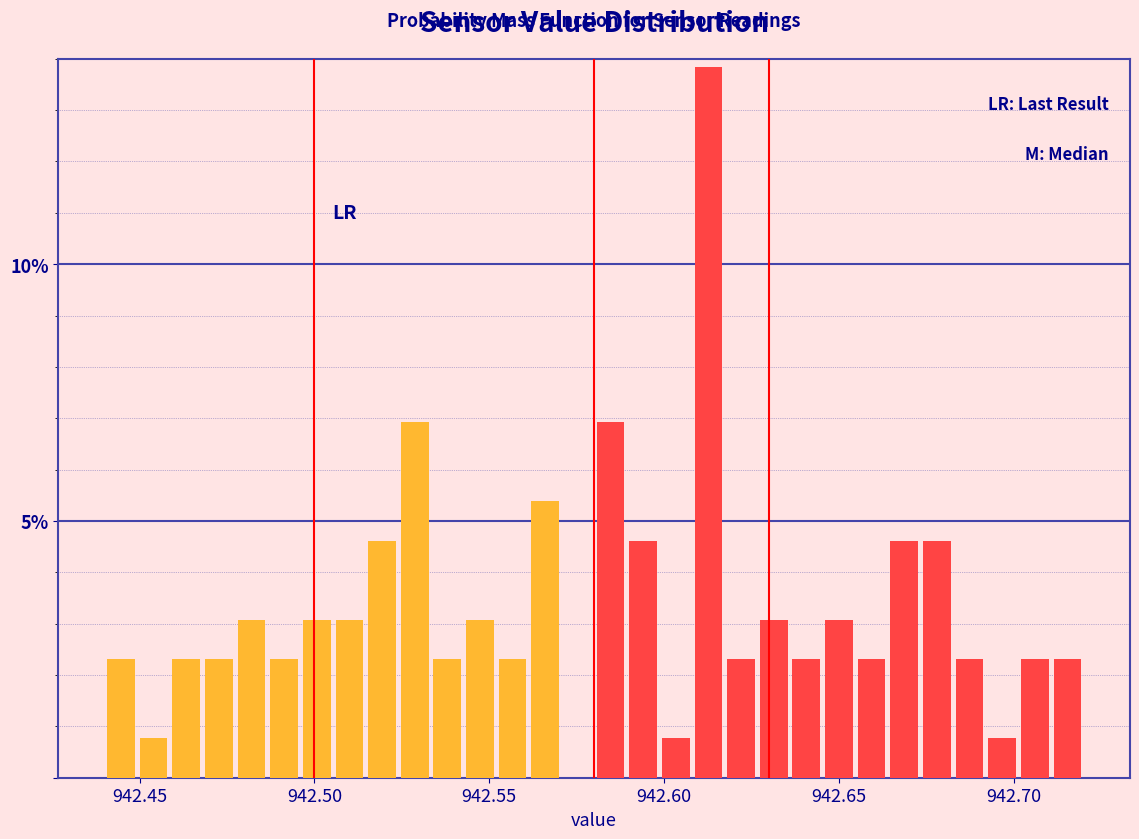

Around what value on the x-axis is the tallest bar? Give the approximate position of its centre, as read against the axis.

942.615